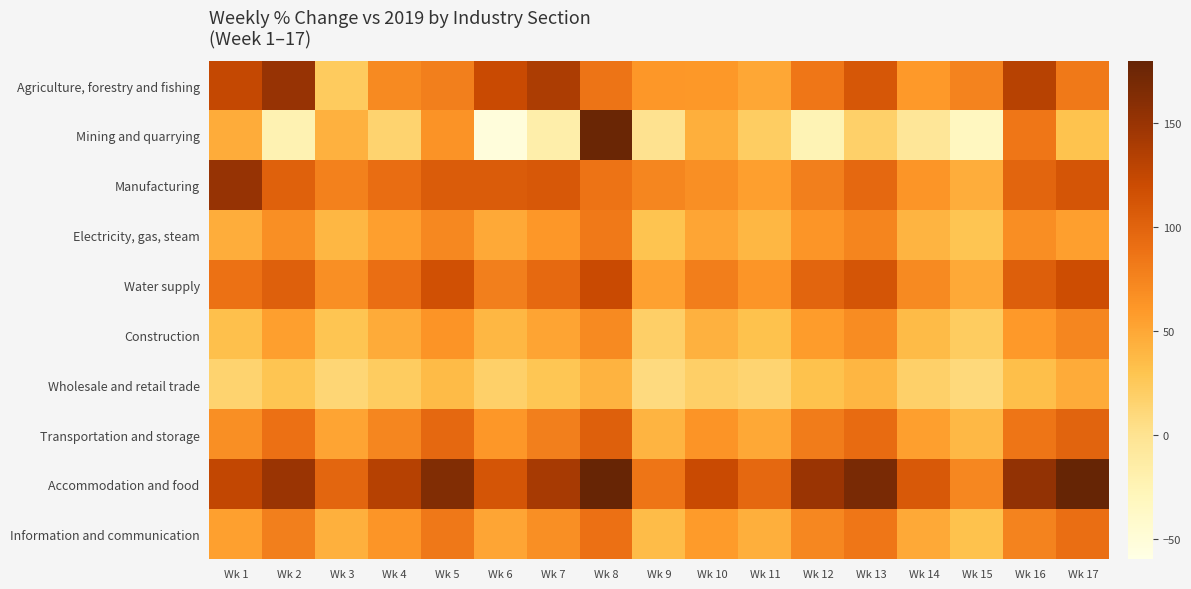

Reading left to right, what are all the values shown in this chart?

Agriculture, forestry and fishing: Wk 1=124.5	Wk 2=150.0	Wk 3=23.3	Wk 4=70.8	Wk 5=78.3	Wk 6=121.2	Wk 7=138.7	Wk 8=86.4	Wk 9=61.2	Wk 10=60.2	Wk 11=50.0	Wk 12=84.7	Wk 13=110.0	Wk 14=59.3	Wk 15=75.0	Wk 16=132.0	Wk 17=83.3
Mining and quarrying: Wk 1=46.1	Wk 2=-23.1	Wk 3=42.9	Wk 4=15.0	Wk 5=64.3	Wk 6=-53.1	Wk 7=-17.4	Wk 8=176.9	Wk 9=0.0	Wk 10=44.4	Wk 11=21.1	Wk 12=-25.0	Wk 13=18.2	Wk 14=-4.8	Wk 15=-33.3	Wk 16=84.6	Wk 17=30.4
Manufacturing: Wk 1=151.8	Wk 2=101.3	Wk 3=77.5	Wk 4=92.2	Wk 5=106.0	Wk 6=106.2	Wk 7=109.4	Wk 8=88.1	Wk 9=73.2	Wk 10=66.8	Wk 11=55.3	Wk 12=78.4	Wk 13=95.7	Wk 14=62.1	Wk 15=45.2	Wk 16=98.8	Wk 17=112.3
Electricity, gas, steam: Wk 1=45.3	Wk 2=67.2	Wk 3=38.9	Wk 4=55.7	Wk 5=72.1	Wk 6=48.3	Wk 7=61.5	Wk 8=83.2	Wk 9=29.4	Wk 10=51.2	Wk 11=38.8	Wk 12=62.3	Wk 13=74.6	Wk 14=41.2	Wk 15=28.9	Wk 16=67.9	Wk 17=55.4
Water supply: Wk 1=88.2	Wk 2=102.5	Wk 3=67.3	Wk 4=91.2	Wk 5=115.7	Wk 6=78.3	Wk 7=95.4	Wk 8=121.3	Wk 9=54.2	Wk 10=79.5	Wk 11=62.3	Wk 12=98.8	Wk 13=112.3	Wk 14=71.2	Wk 15=48.3	Wk 16=103.5	Wk 17=118.8
Construction: Wk 1=32.5	Wk 2=55.7	Wk 3=28.9	Wk 4=47.3	Wk 5=63.2	Wk 6=38.9	Wk 7=52.3	Wk 8=71.2	Wk 9=19.4	Wk 10=42.3	Wk 11=31.2	Wk 12=57.9	Wk 13=68.5	Wk 14=35.7	Wk 15=22.3	Wk 16=59.2	Wk 17=73.5
Wholesale and retail trade: Wk 1=15.3	Wk 2=28.4	Wk 3=12.5	Wk 4=22.3	Wk 5=35.7	Wk 6=18.2	Wk 7=27.4	Wk 8=42.1	Wk 9=8.3	Wk 10=19.2	Wk 11=14.6	Wk 12=31.2	Wk 13=39.5	Wk 14=17.9	Wk 15=10.2	Wk 16=33.5	Wk 17=47.2
Transportation and storage: Wk 1=67.2	Wk 2=89.5	Wk 3=52.3	Wk 4=73.2	Wk 5=95.7	Wk 6=61.2	Wk 7=78.3	Wk 8=102.5	Wk 9=41.2	Wk 10=63.5	Wk 11=49.3	Wk 12=81.2	Wk 13=93.5	Wk 14=55.7	Wk 15=37.9	Wk 16=85.3	Wk 17=99.5
Accommodation and food: Wk 1=125.4	Wk 2=148.7	Wk 3=98.3	Wk 4=132.2	Wk 5=163.4	Wk 6=112.3	Wk 7=141.2	Wk 8=178.6	Wk 9=85.4	Wk 10=121.3	Wk 11=95.7	Wk 12=148.3	Wk 13=167.9	Wk 14=108.2	Wk 15=72.5	Wk 16=153.4	Wk 17=184.2
Information and communication: Wk 1=55.2	Wk 2=78.5	Wk 3=43.2	Wk 4=62.3	Wk 5=83.6	Wk 6=51.2	Wk 7=67.3	Wk 8=89.2	Wk 9=35.4	Wk 10=58.2	Wk 11=44.3	Wk 12=72.3	Wk 13=84.6	Wk 14=47.9	Wk 15=31.2	Wk 16=75.3	Wk 17=91.5